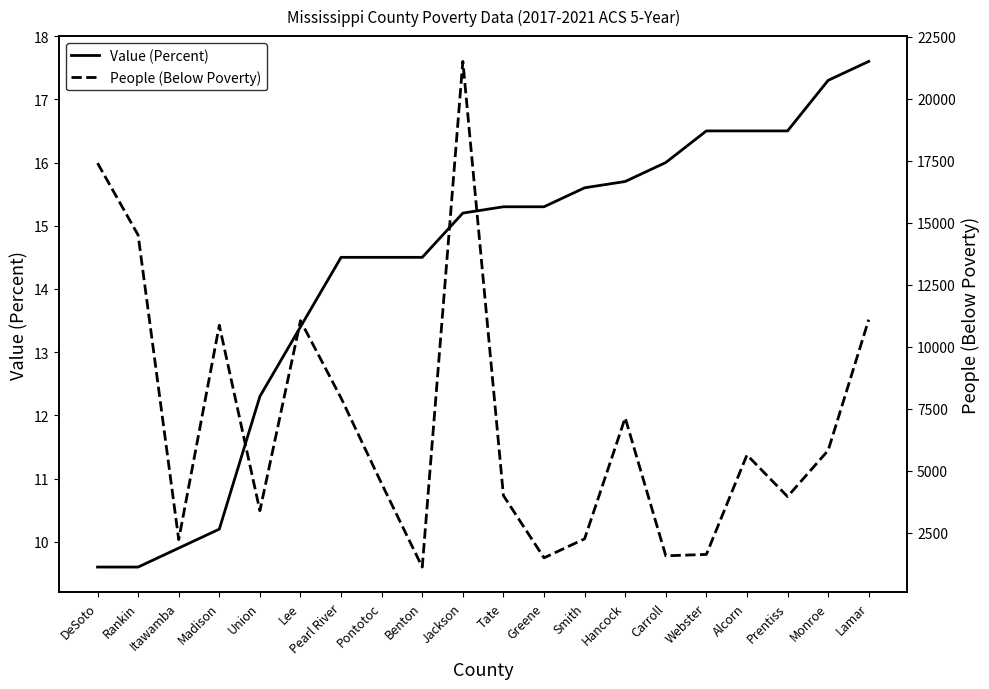

Does the chart have visible grid lines?

No